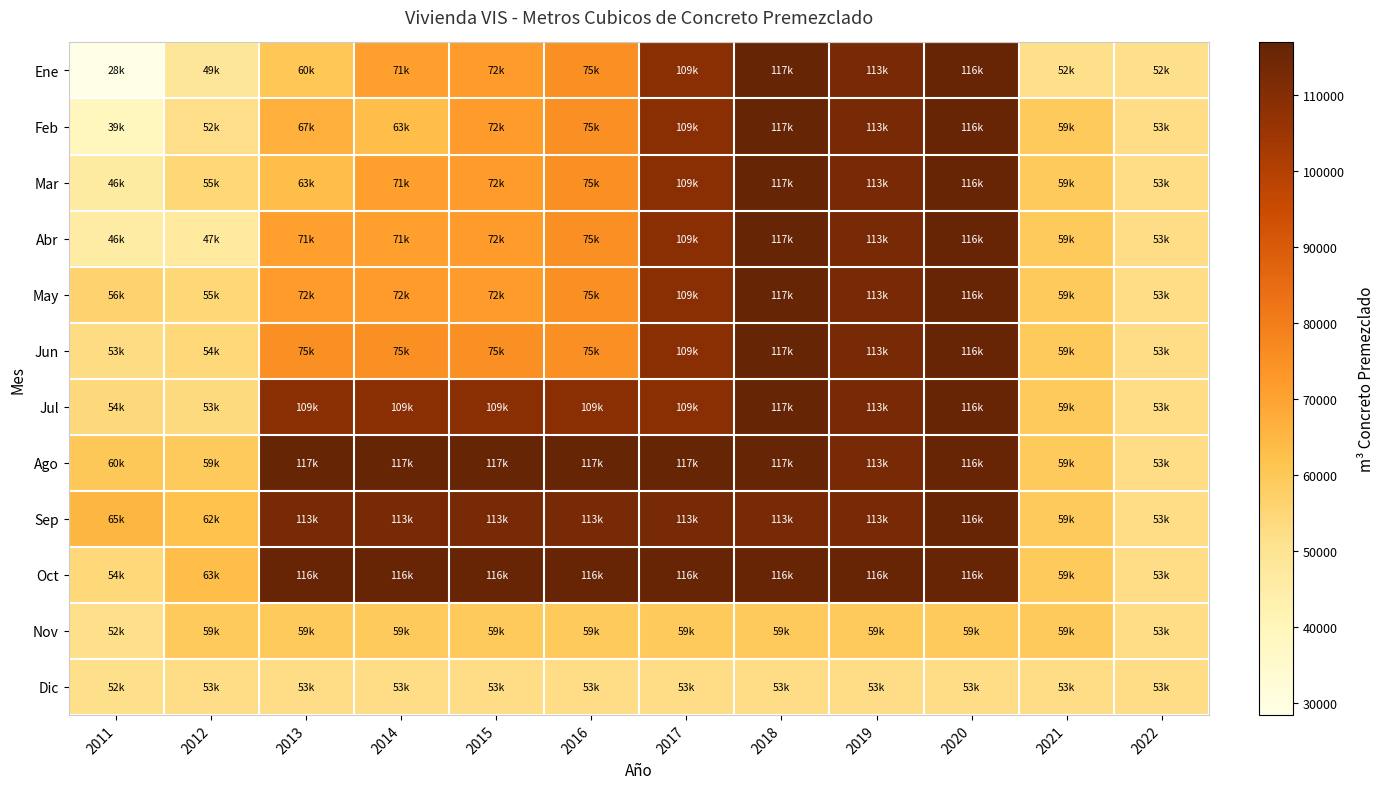

Reading right to left, list all the values displayed in this chart.

Ene: 2022=51539.6	2021=51543.5	2020=116359.4	2019=112892.4	2018=116887.7	2017=108641.2	2016=74767.5	2015=72208.2	2014=70907.2	2013=60451.1	2012=48632.3	2011=28371.6
Feb: 2022=52555.8	2021=59402.8	2020=116359.4	2019=112892.4	2018=116887.7	2017=108641.2	2016=74767.5	2015=72208.2	2014=63032.7	2013=66798.2	2012=51987.3	2011=39250.3
Mar: 2022=52555.8	2021=59402.8	2020=116359.4	2019=112892.4	2018=116887.7	2017=108641.2	2016=74767.5	2015=72208.2	2014=70907.2	2013=63032.7	2012=54784.6	2011=46254.7
Abr: 2022=52555.8	2021=59402.8	2020=116359.4	2019=112892.4	2018=116887.7	2017=108641.2	2016=74767.5	2015=72208.2	2014=70907.2	2013=70907.2	2012=46878.9	2011=45569.8
May: 2022=52555.8	2021=59402.8	2020=116359.4	2019=112892.4	2018=116887.7	2017=108641.2	2016=74767.5	2015=72208.2	2014=72208.2	2013=72208.2	2012=54875.8	2011=56122.9
Jun: 2022=52555.8	2021=59402.8	2020=116359.4	2019=112892.4	2018=116887.7	2017=108641.2	2016=74767.5	2015=74767.5	2014=74767.5	2013=74767.5	2012=54404.9	2011=52643.4
Jul: 2022=52555.8	2021=59402.8	2020=116359.4	2019=112892.4	2018=116887.7	2017=108641.2	2016=108641.2	2015=108641.2	2014=108641.2	2013=108641.2	2012=53459.6	2011=54099.0
Ago: 2022=52555.8	2021=59402.8	2020=116359.4	2019=112892.4	2018=116887.7	2017=116887.7	2016=116887.7	2015=116887.7	2014=116887.7	2013=116887.7	2012=59261.3	2011=59891.6
Sep: 2022=52555.8	2021=59402.8	2020=116359.4	2019=112892.4	2018=112892.4	2017=112892.4	2016=112892.4	2015=112892.4	2014=112892.4	2013=112892.4	2012=62120.3	2011=65094.5
Oct: 2022=52555.8	2021=59402.8	2020=116359.4	2019=116359.4	2018=116359.4	2017=116359.4	2016=116359.4	2015=116359.4	2014=116359.4	2013=116359.4	2012=63059.1	2011=54384.0
Nov: 2022=52555.8	2021=59402.8	2020=59402.8	2019=59402.8	2018=59402.8	2017=59402.8	2016=59402.8	2015=59402.8	2014=59402.8	2013=59402.8	2012=59402.8	2011=51543.5
Dic: 2022=52555.8	2021=52555.8	2020=52555.8	2019=52555.8	2018=52555.8	2017=52555.8	2016=52555.8	2015=52555.8	2014=52555.8	2013=52555.8	2012=52555.8	2011=51539.6